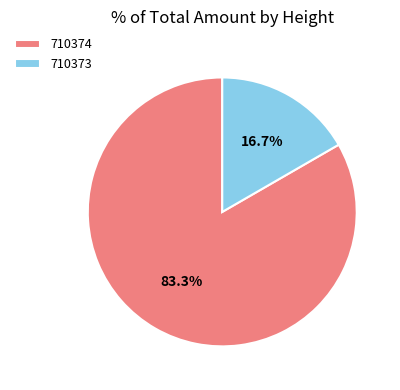

Which has a higher value, 710374 or 710373?

710374